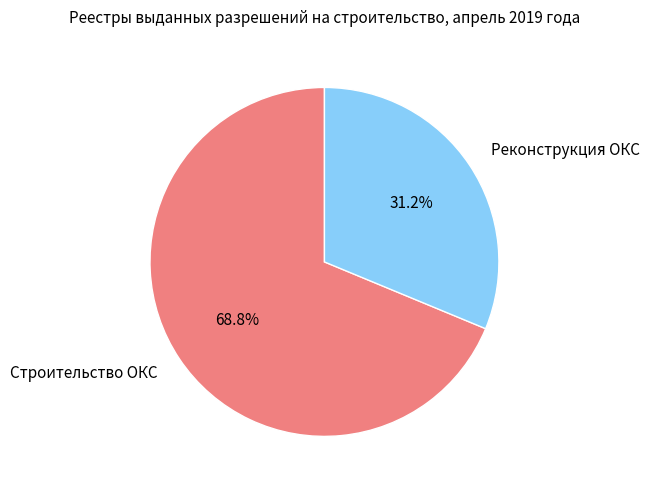

To the nearest percent, what is the average slice percentage?

50%